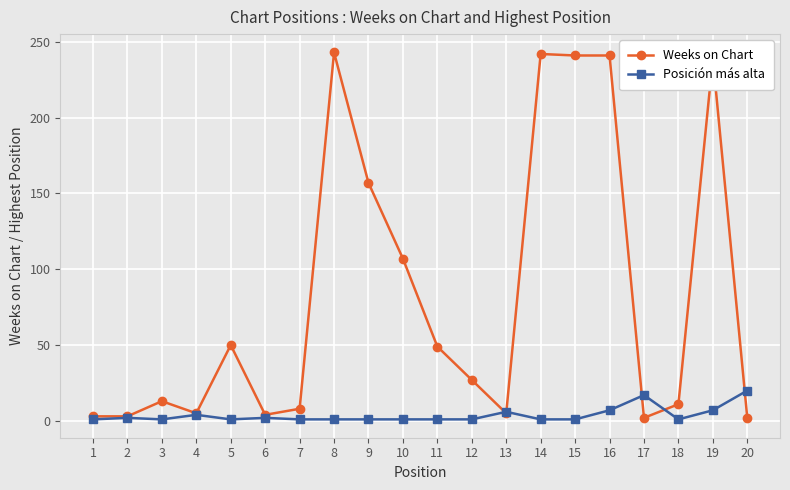

The value of Weeks on Chart at 15 is 341. True or false?

False